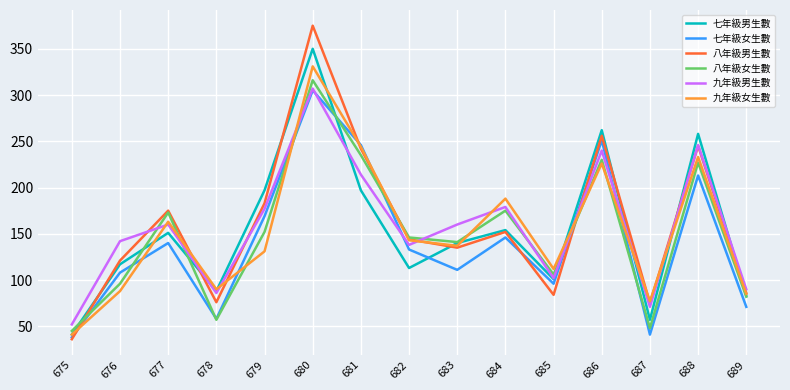

At which category is the sum across all series the highest?

680